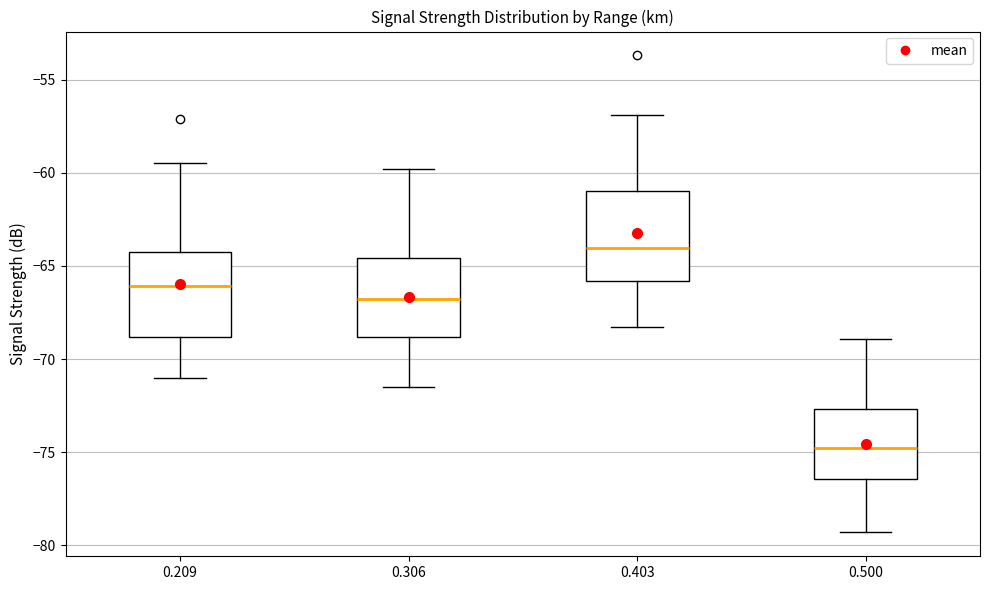

Reading left to right, read every box against the y-axis: the position of its median line, the range the box covers, and the ends of its whiskers. The values are not printed on the chart, so give them approximately, as read against the axis.

0.209: median -66.0, box -69.0 to -64.0, whiskers -71.0 to -59.5
0.306: median -66.5, box -69.0 to -64.5, whiskers -71.5 to -60.0
0.403: median -64.0, box -66.0 to -61.0, whiskers -68.5 to -57.0
0.500: median -74.5, box -76.5 to -72.5, whiskers -79.5 to -69.0